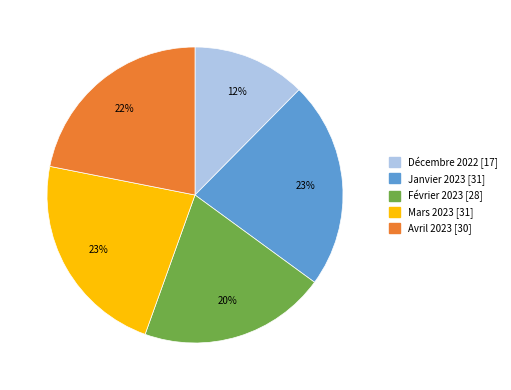

Does Mars 2023 account for over 50% of the chart?

No